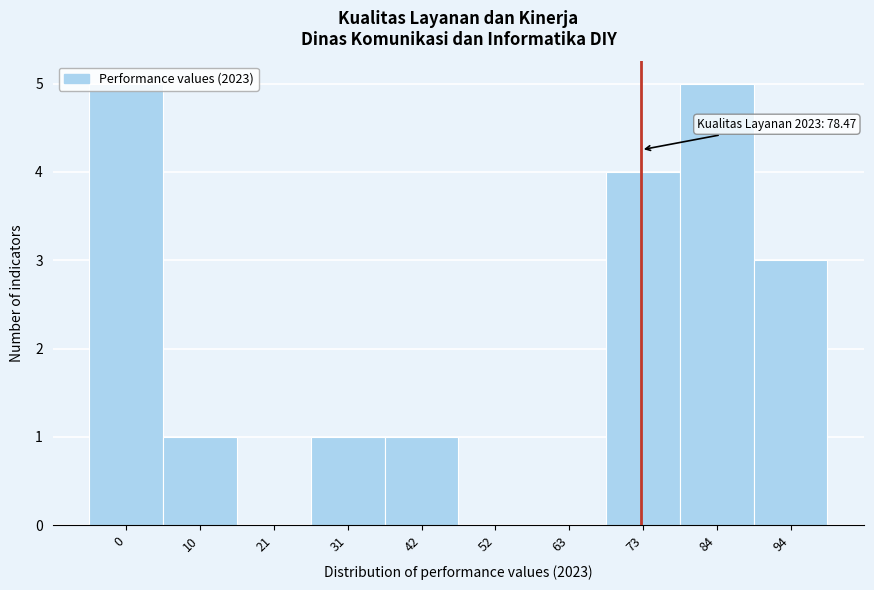

What is the sum of all values?

20